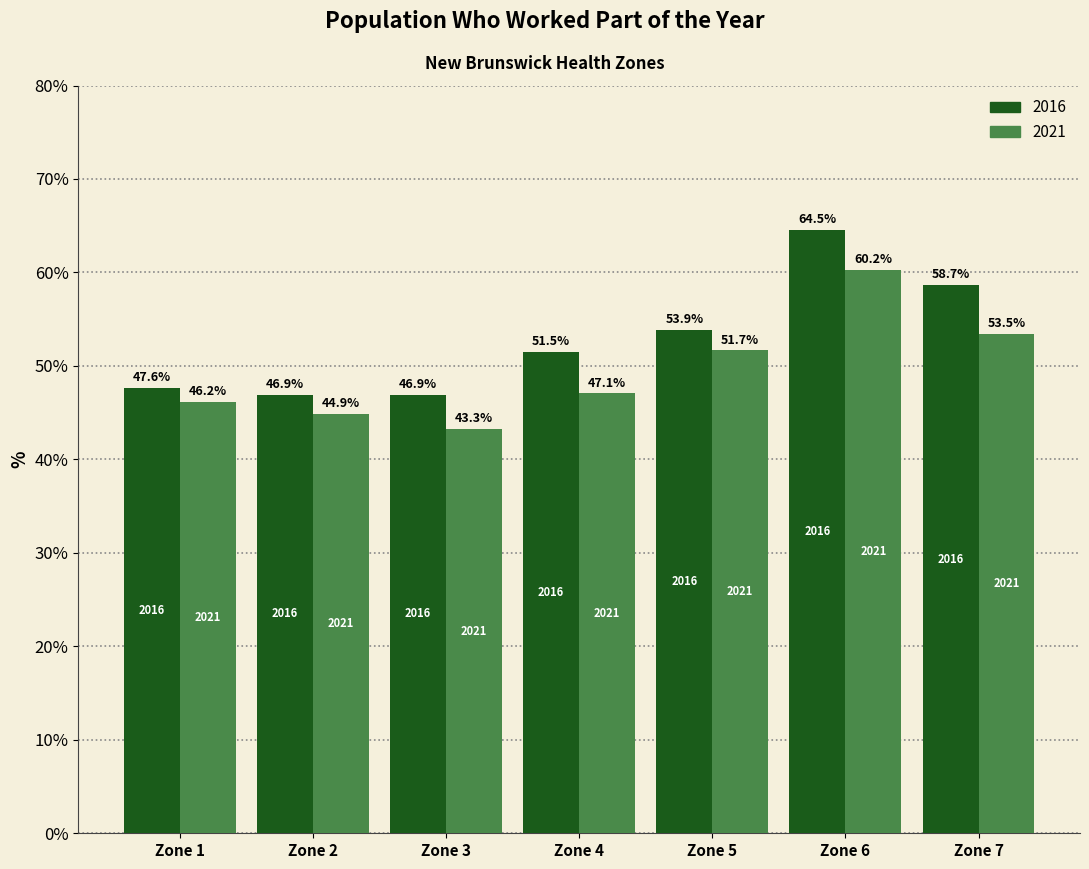

List the series in order of their peak value, lowest first.

2021, 2016